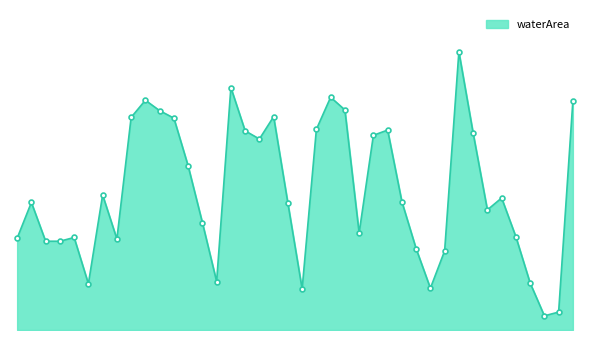

Where is the data nearest to the value 1?

2018_09